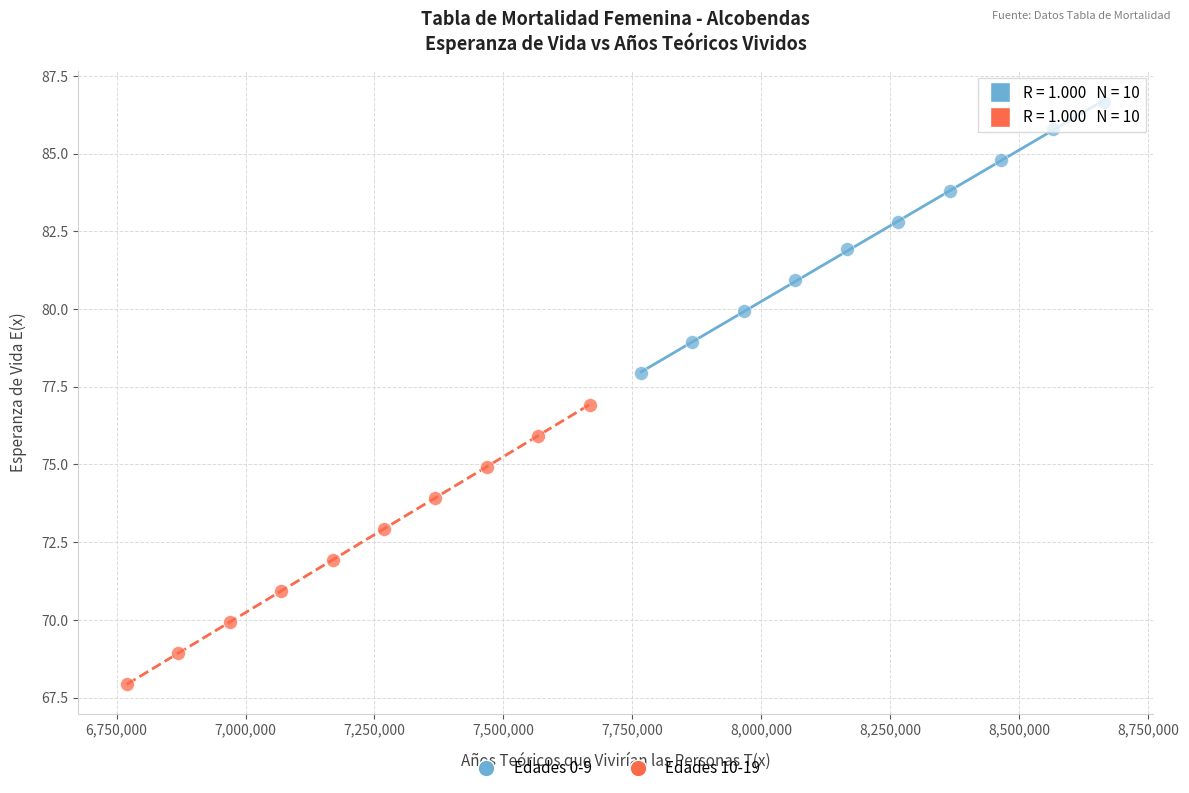

Which series reaches the maximum Y coordinate?

Edades 0-9